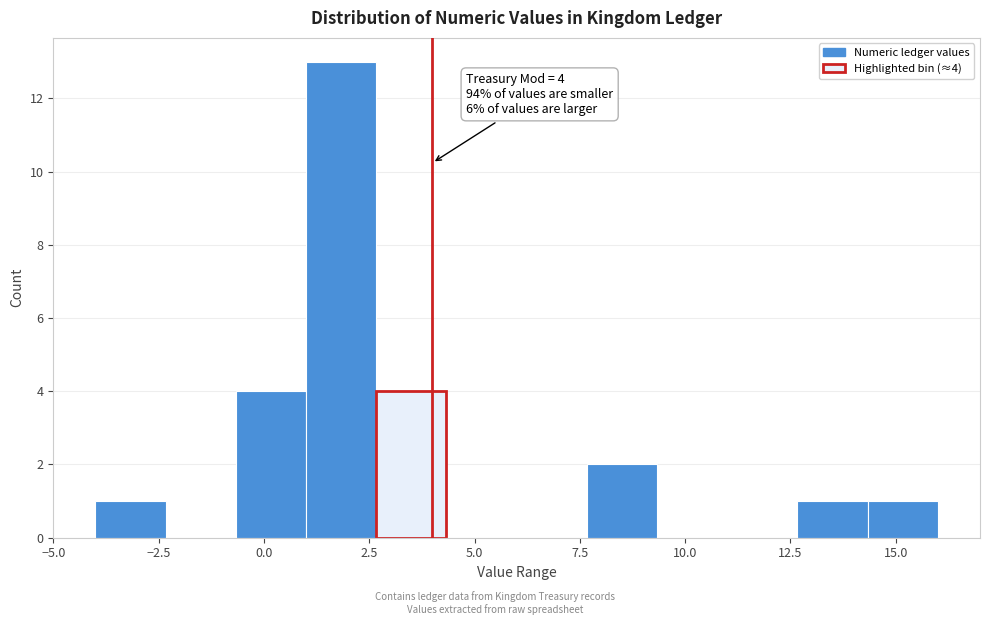

Read against the x-axis, roughly where is the centre of the tallest bar?

2.0